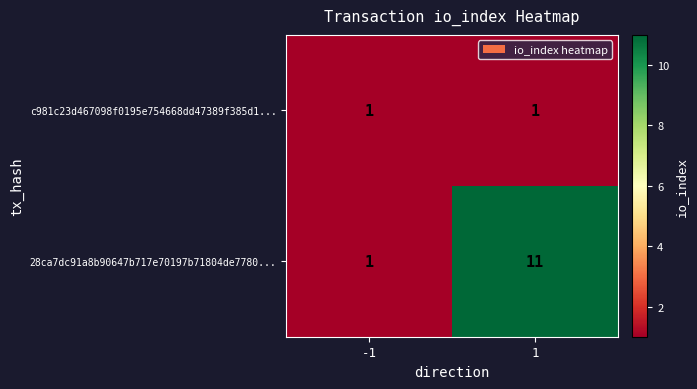

What is the difference between the highest and lowest values at 1?

10